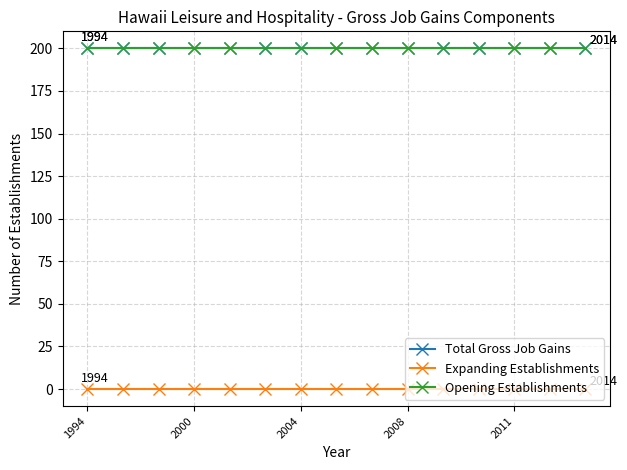

True or false: Opening Establishments has more than 2 interior local peaks.

False